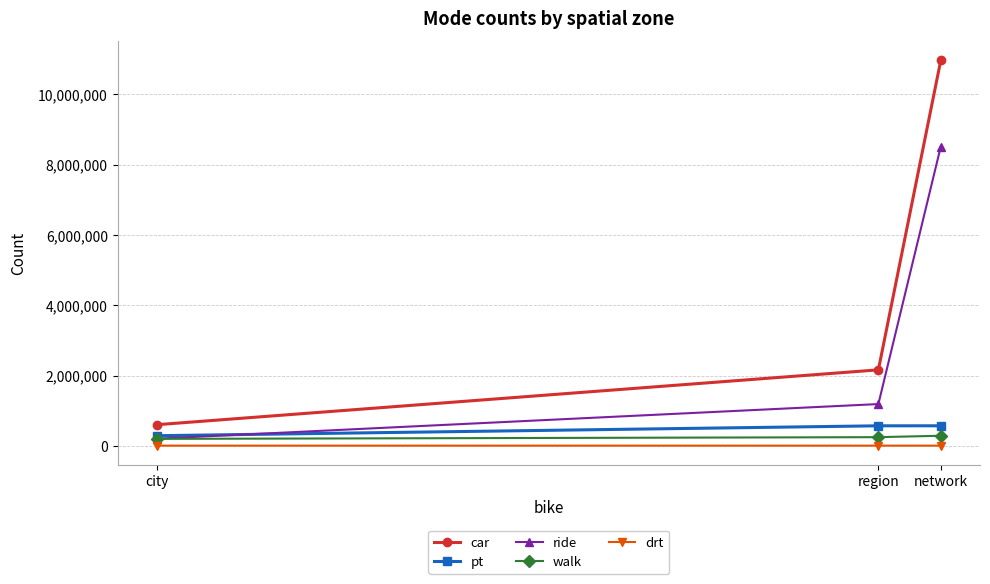

Reading left to right, transcribe all the data shown in this chart.

car: network=10966841	region=2161852	city=601758
pt: network=570476	region=570328	city=288744
ride: network=8514023	region=1188752	city=203781
walk: network=287633	region=247368	city=198623
drt: network=6387	region=6387	city=6373